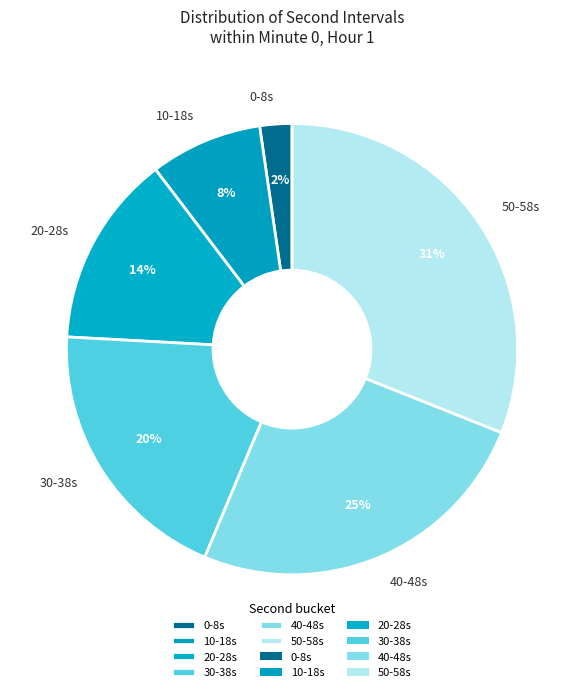

Which has a higher value, 0-8s or 10-18s?

10-18s